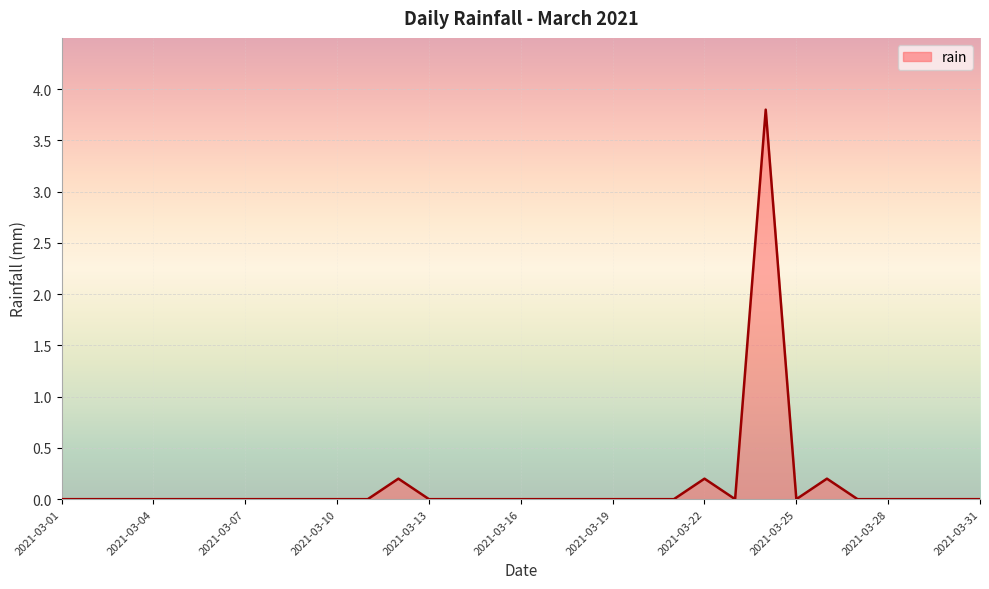

Reading left to right, transcribe all the data shown in this chart.

0.0	0.0	0.0	0.0	0.0	0.0	0.0	0.0	0.0	0.0	0.0	0.2	0.0	0.0	0.0	0.0	0.0	0.0	0.0	0.0	0.0	0.2	0.0	3.8	0.0	0.2	0.0	0.0	0.0	0.0	0.0